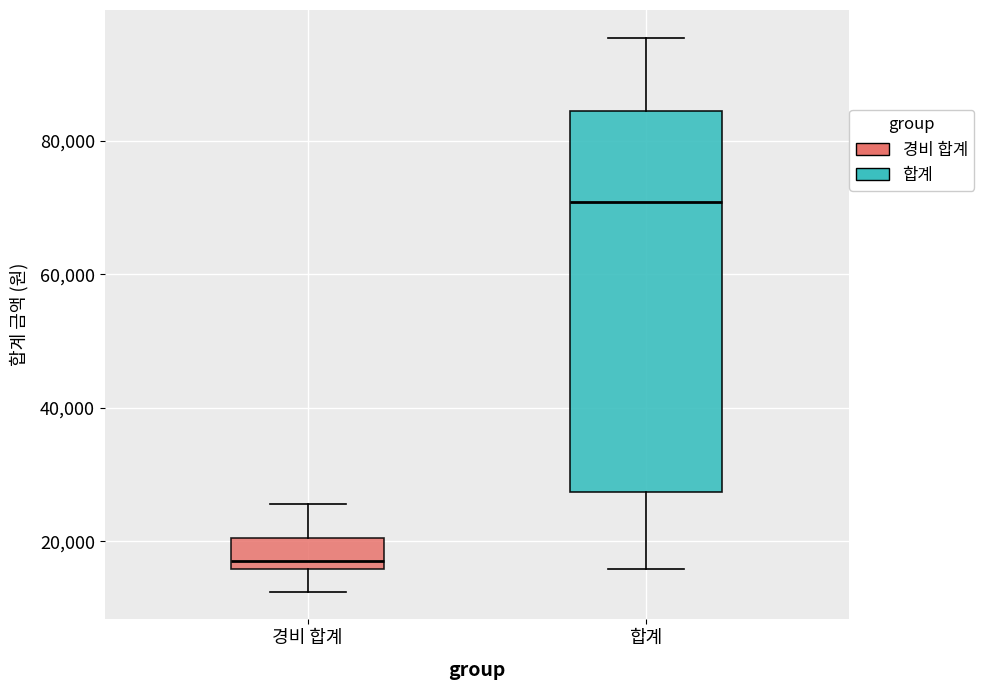

Reading left to right, read every box against the y-axis: the position of its median line, the range the box covers, and the ends of its whiskers. The values are not printed on the chart, so give them approximately, as read against the axis.

경비 합계: median 18000, box 16000 to 20000, whiskers 12000 to 26000
합계: median 70000, box 28000 to 84000, whiskers 16000 to 96000